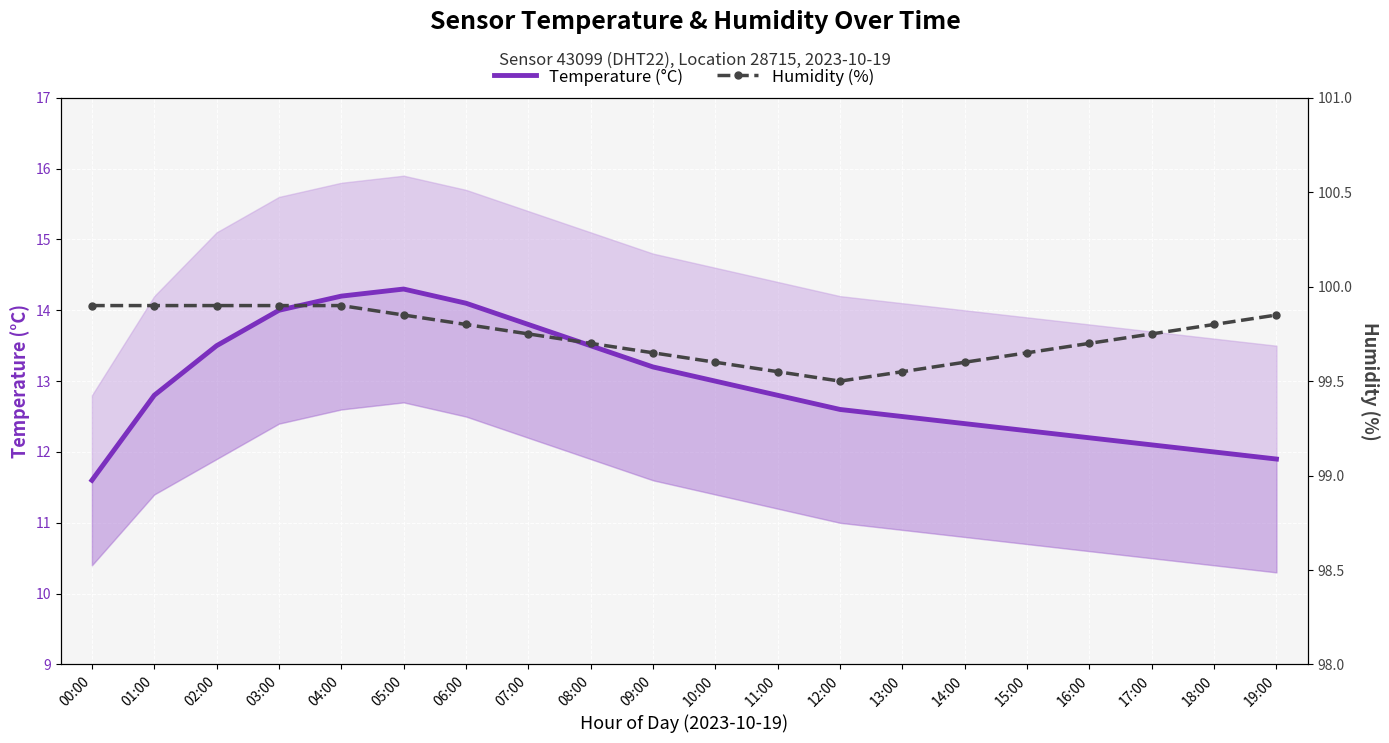

Is this an area chart (filled region under the line)?

No